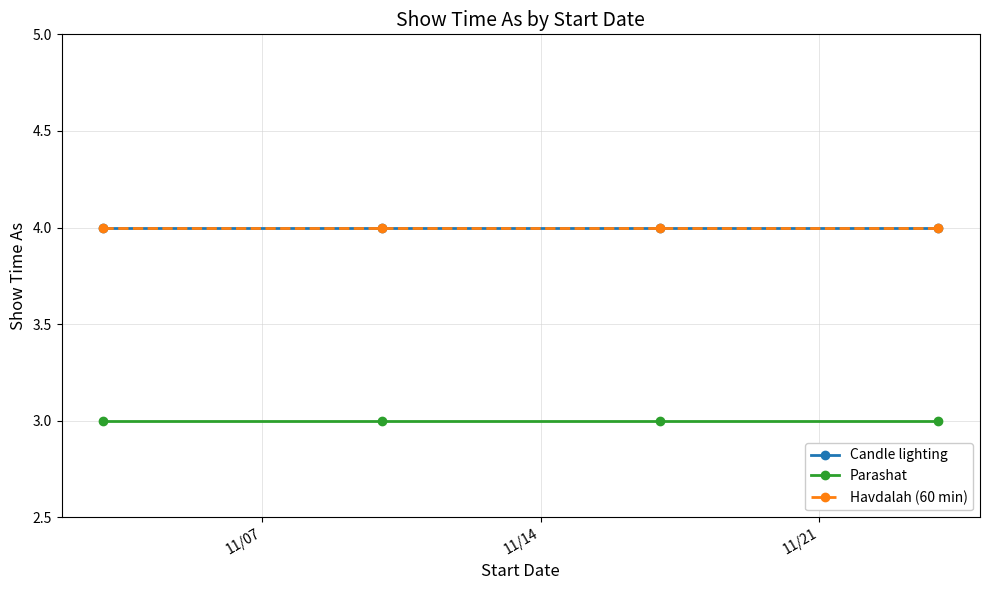

Reading left to right, transcribe all the data shown in this chart.

Candle lighting: 4	4	4	4
Parashat: 3	3	3	3
Havdalah (60 min): 4	4	4	4